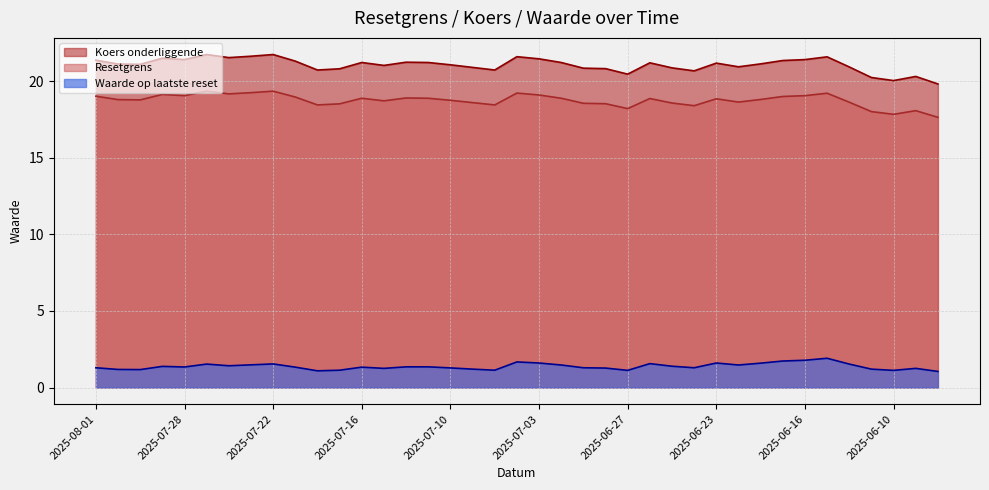

What is the highest value of the Resetgrens series?

19.3